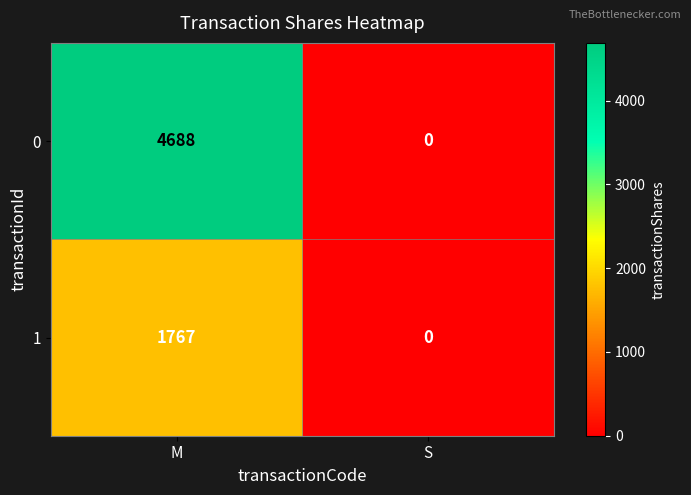

At which category is the sum across all series the highest?

M